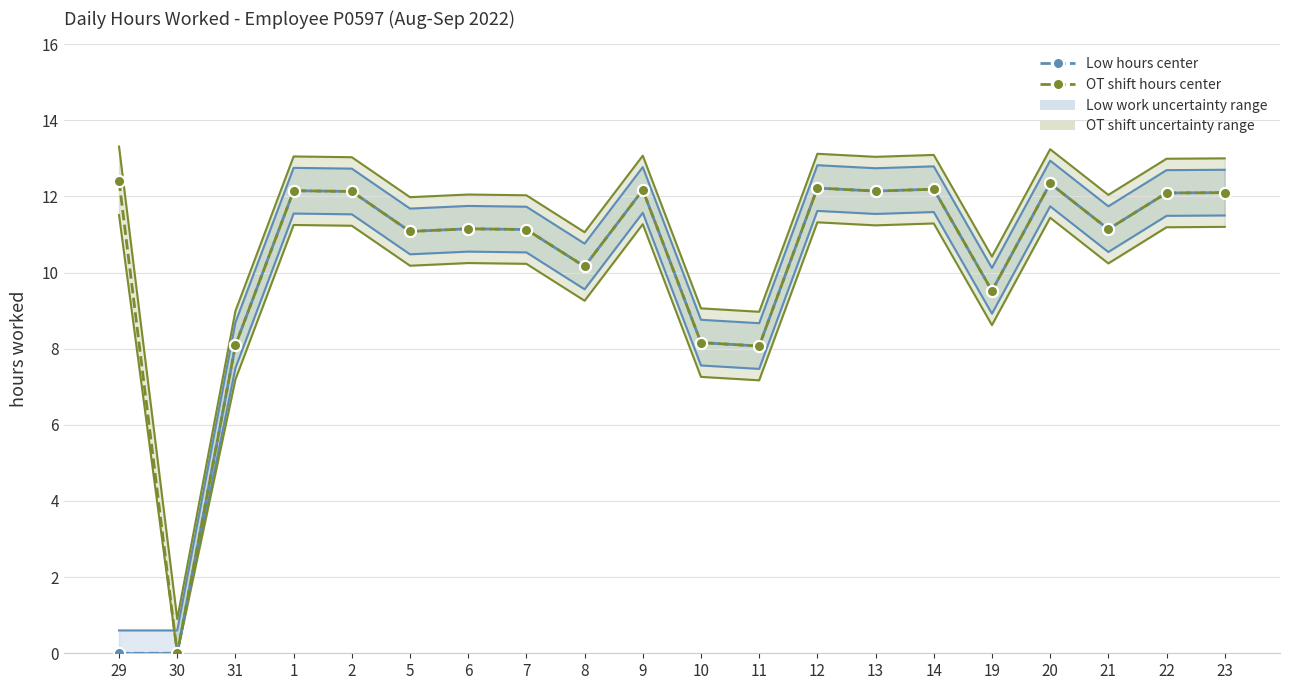

Reading left to right, extract all data points from this chart.

Low hours center: 29=0.0	30=0.0	31=8.1	1=12.2	2=12.1	5=11.1	6=11.2	7=11.1	8=10.2	9=12.2	10=8.2	11=8.1	12=12.2	13=12.1	14=12.2	19=9.5	20=12.3	21=11.1	22=12.1	23=12.1
OT shift hours center: 29=12.4	30=0.0	31=8.1	1=12.2	2=12.1	5=11.1	6=11.2	7=11.1	8=10.2	9=12.2	10=8.2	11=8.1	12=12.2	13=12.1	14=12.2	19=9.5	20=12.3	21=11.1	22=12.1	23=12.1